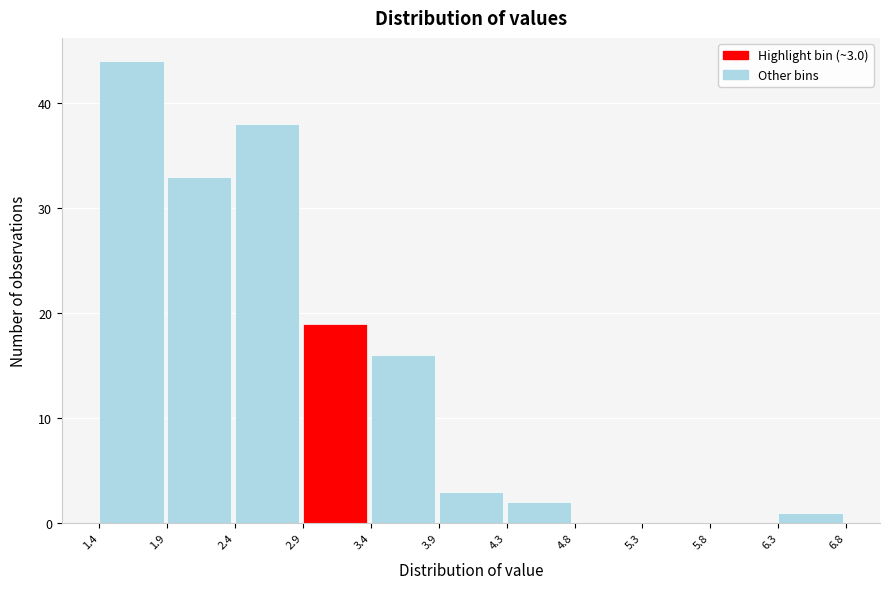

Over which range of the x-axis is the bar tallest?

1.4 to 1.9